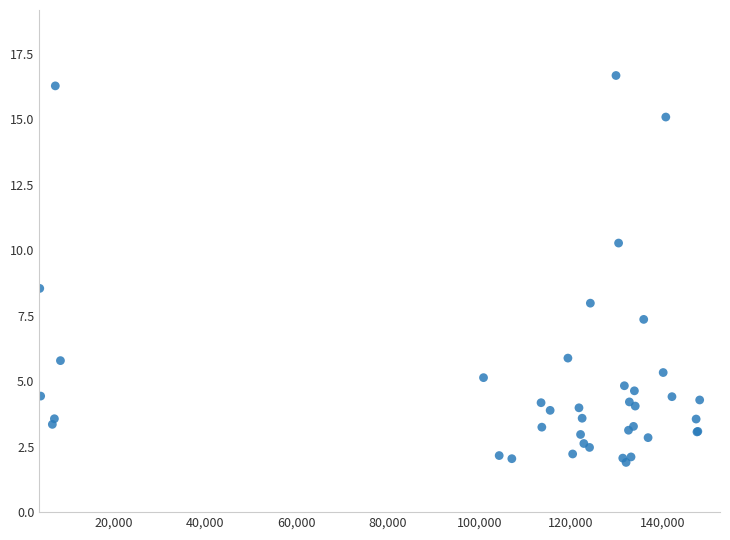

What Y value in the scatter plot is closest to 9?

8.5